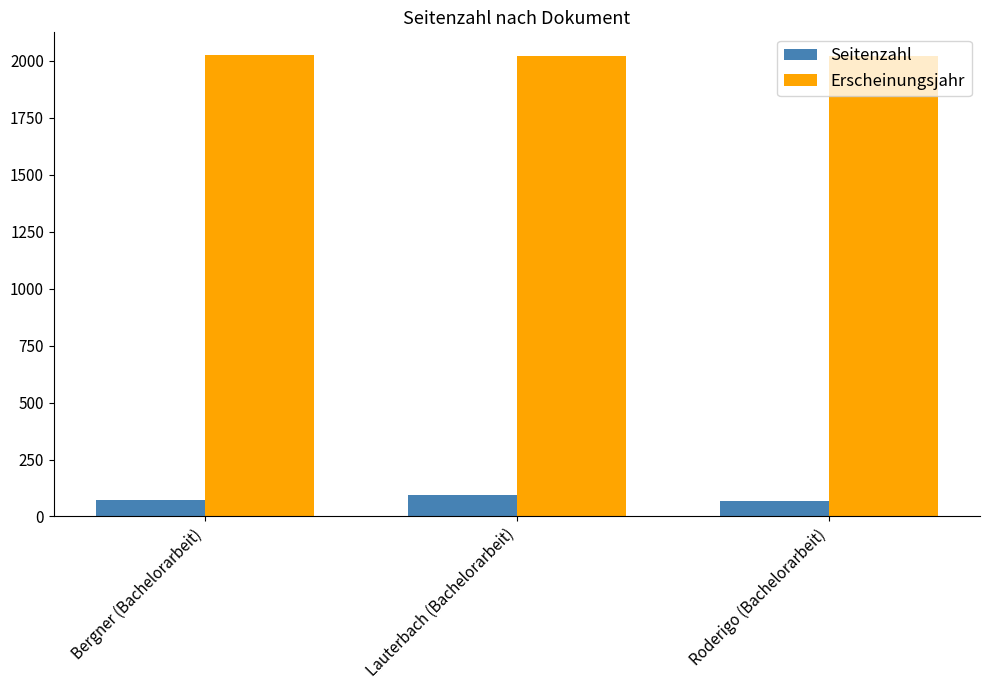

What is the label of the 2nd bar from the left?

Lauterbach (Bachelorarbeit)